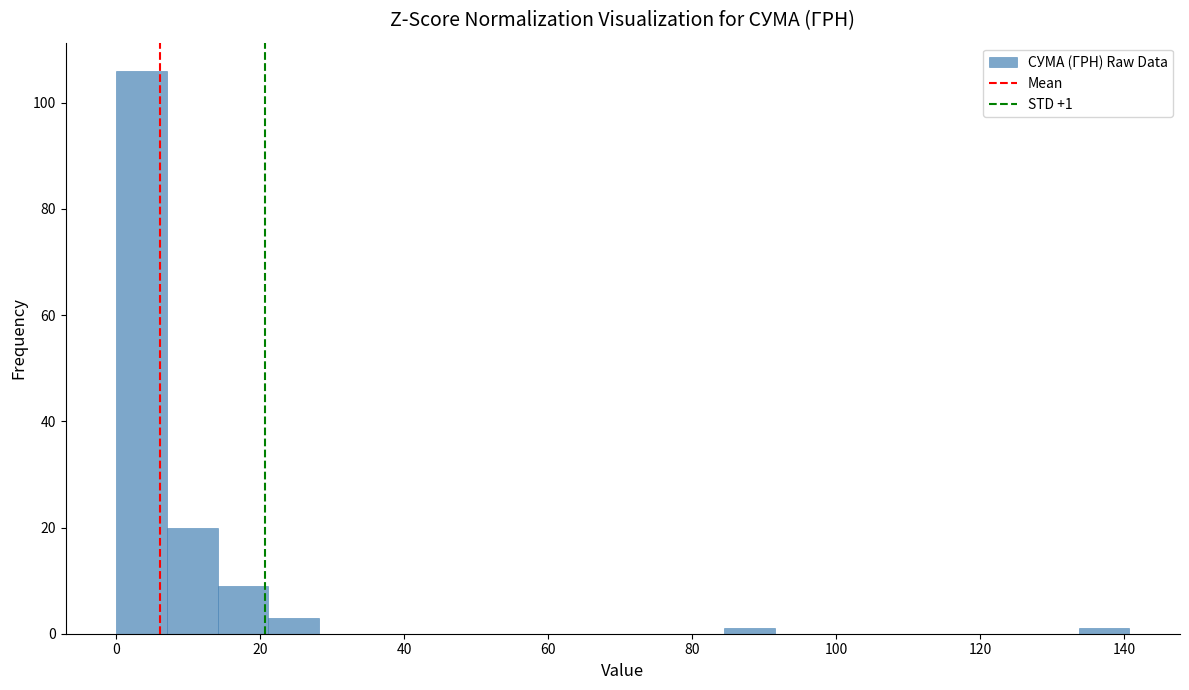

Read against the x-axis, roughly where is the centre of the tallest bar?

4